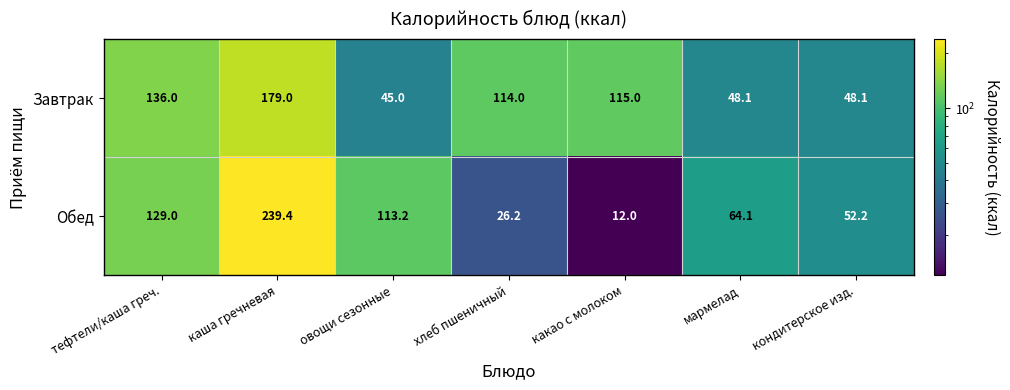

At which category is the sum across all series the highest?

каша гречневая